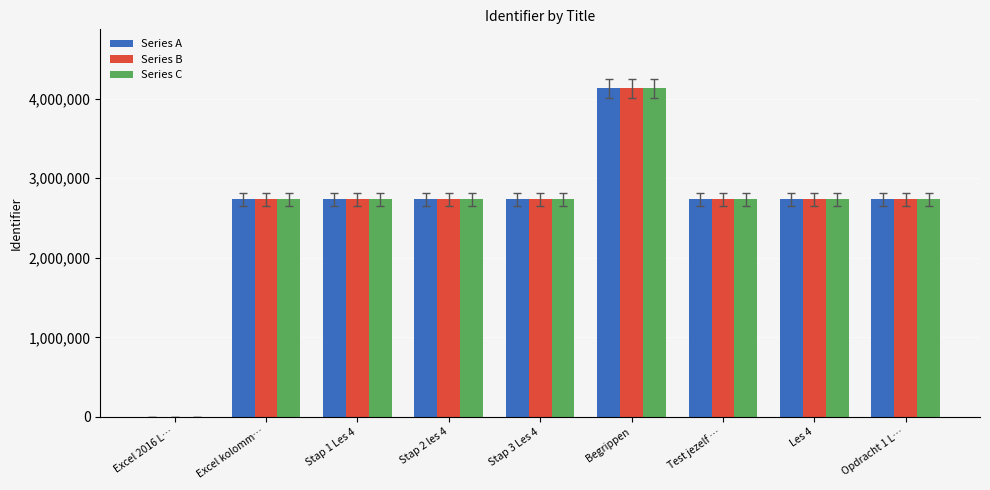

At which label does Series B reach its peak?

Begrippen